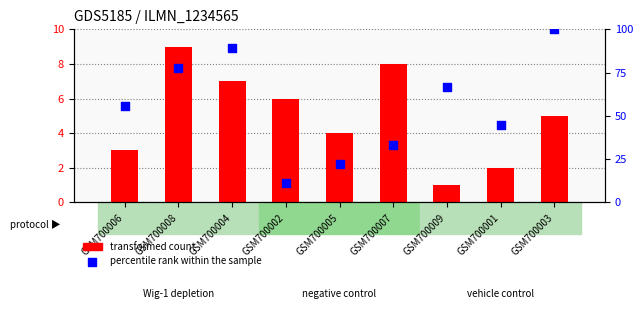

Which series contains the highest Y value?

col_9 (percentile rank)